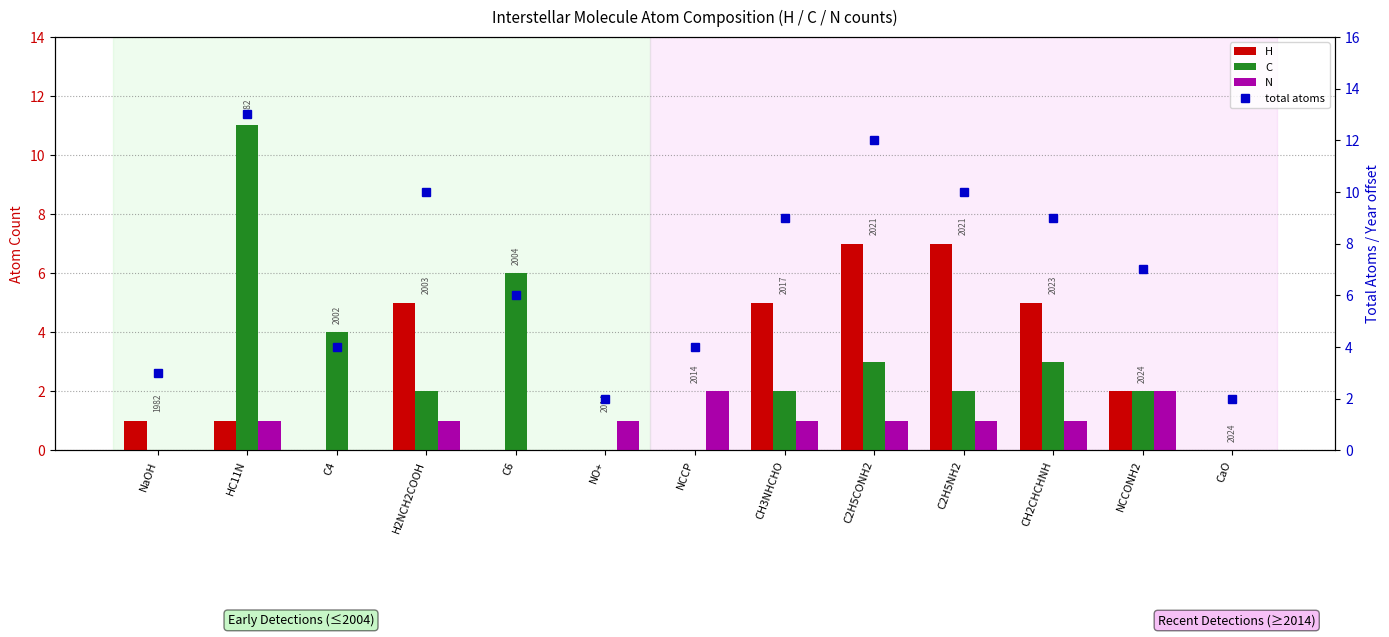

What is the maximum value shown in the chart?

13